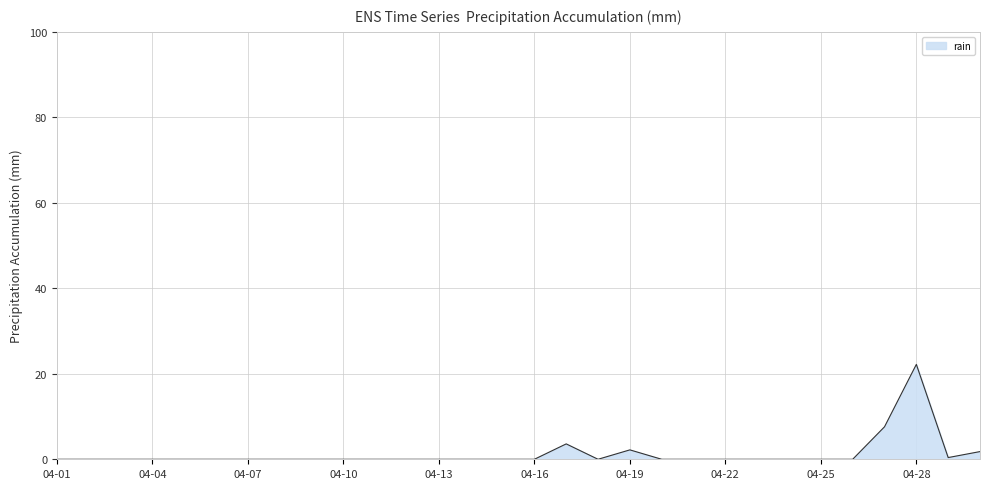

What is the difference between the maximum and minimum values?

22.2